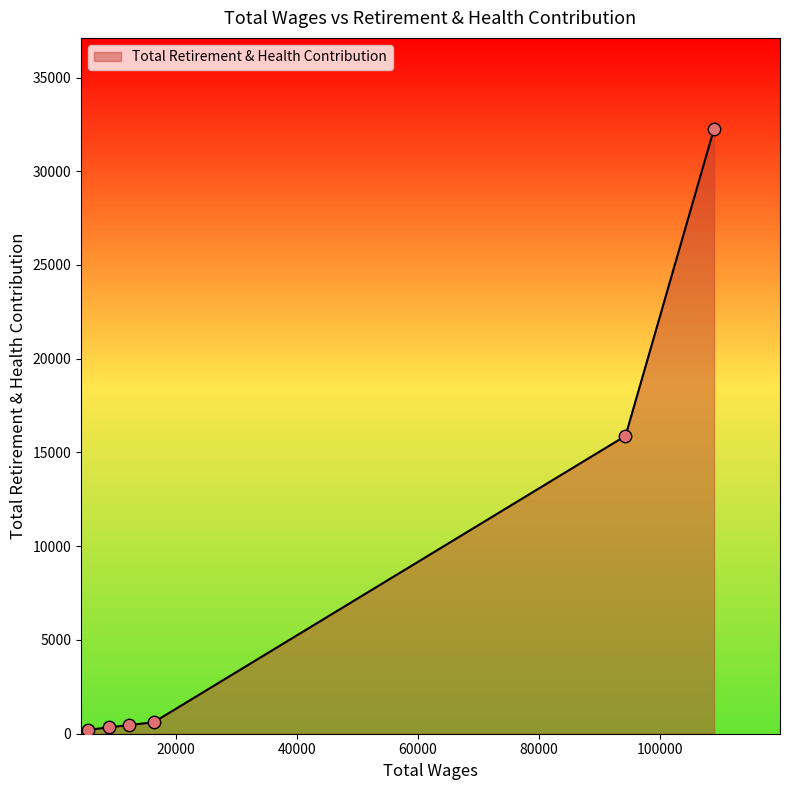

What is the greatest value displayed?

32272